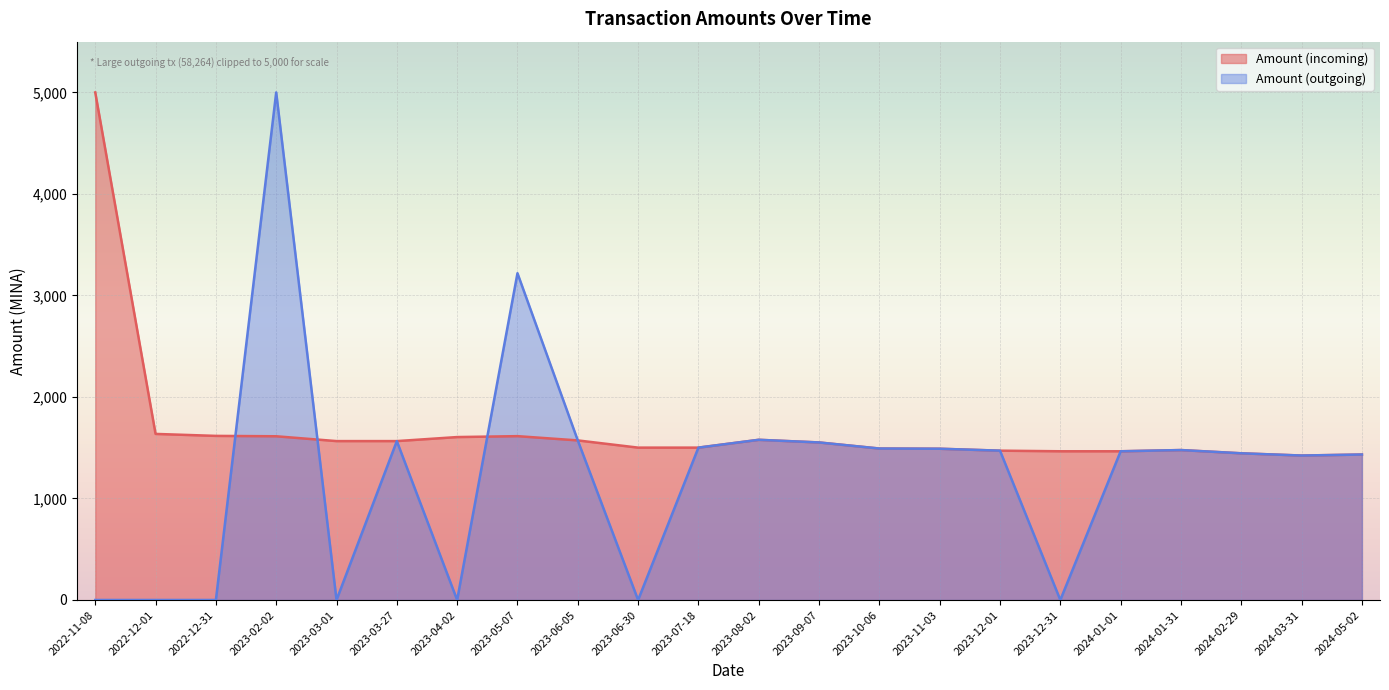

What is the sum of the values at 2022-12-01 and 2024-05-02?

3069.0